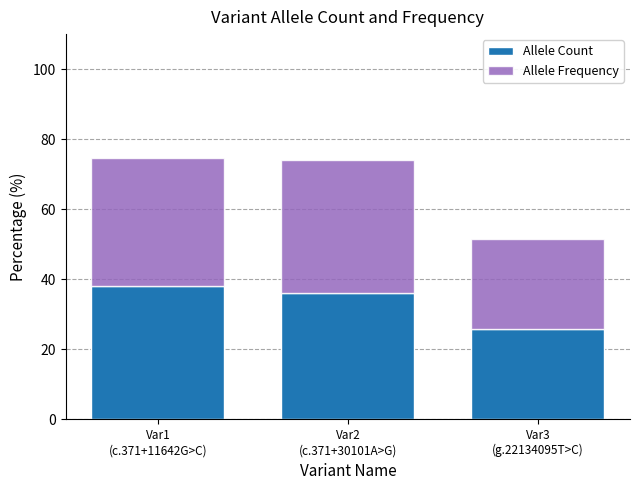

What is the maximum value for Allele Count?

38.1